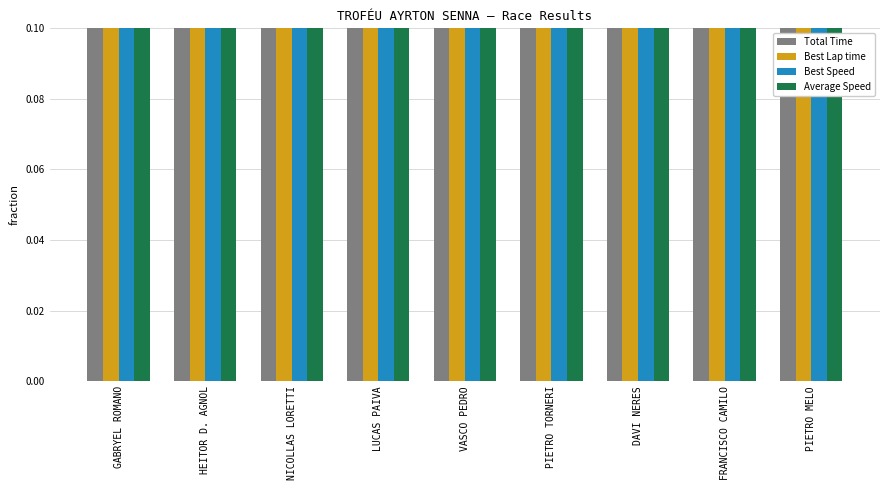

How many bars are there in total?

36